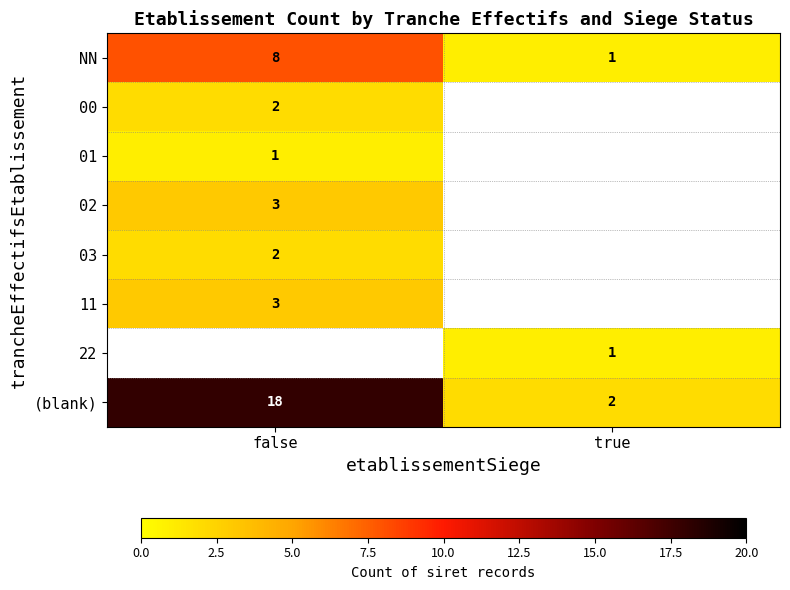

How many distinct data groups are displayed?

8